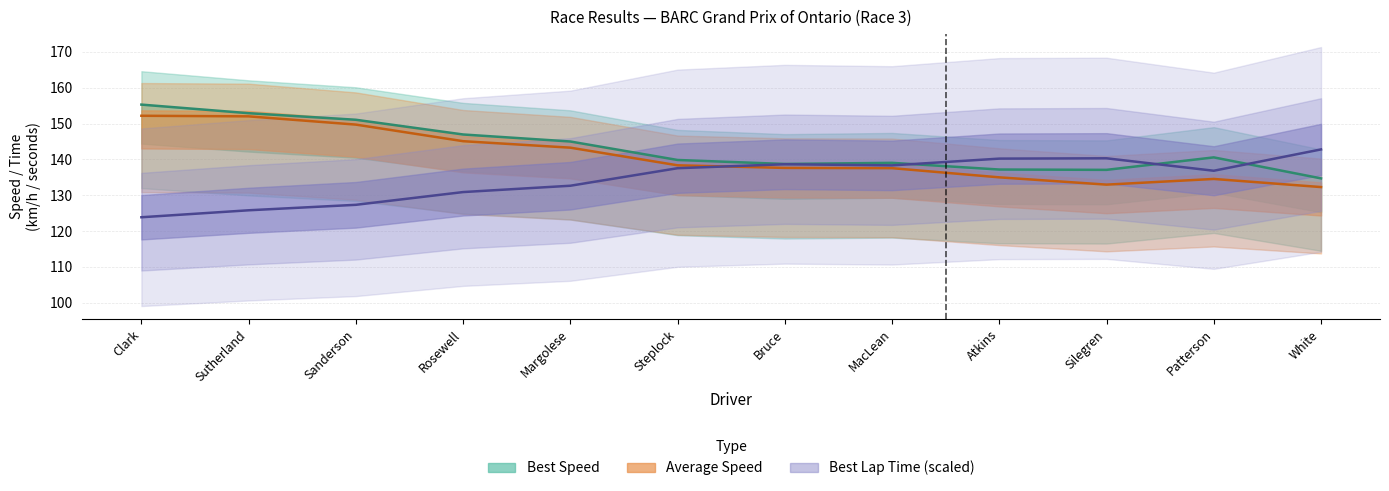

How many interior local valleys does the Best Speed series have?

2